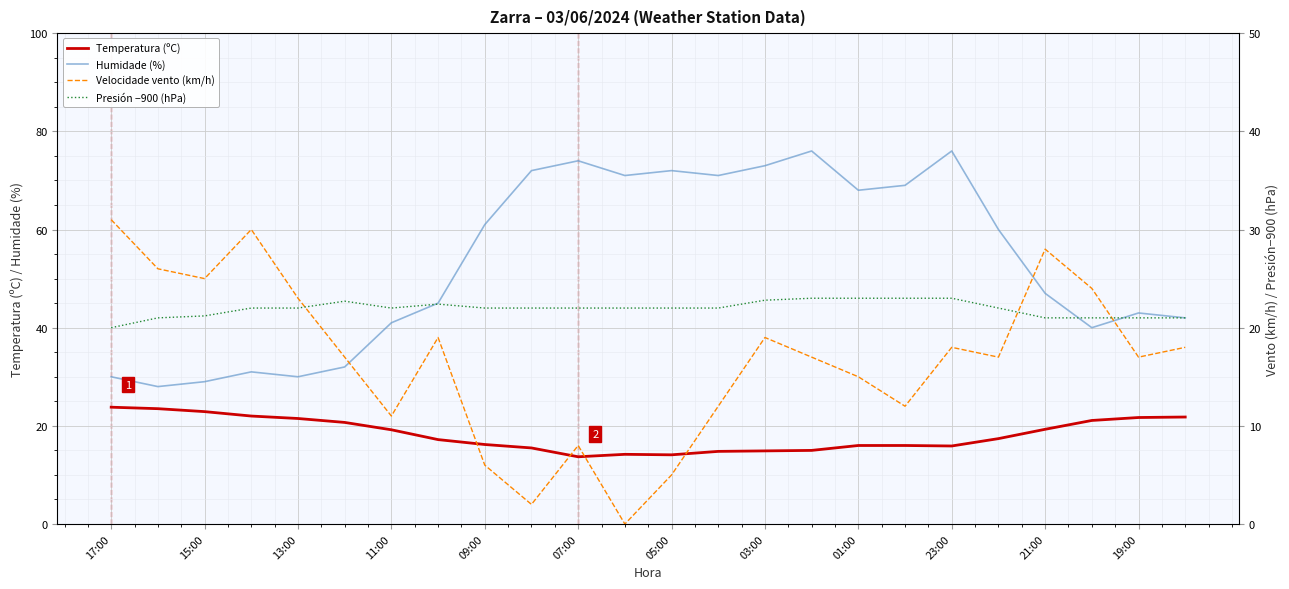

The Temperatura (ºC) series shows 19.2 at 11:00. True or false?

True